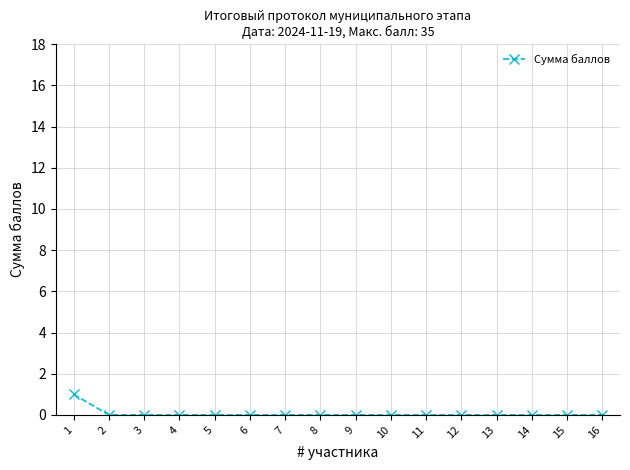

How many data points does each series have?

16